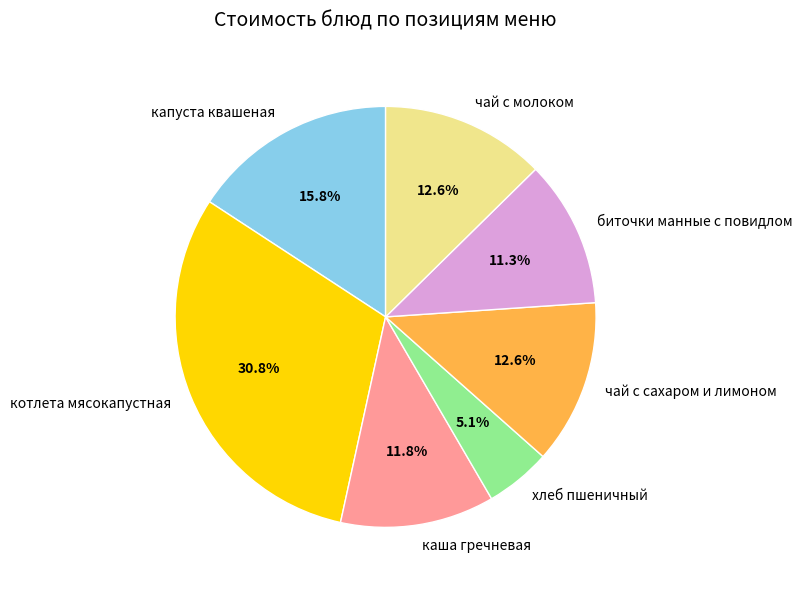

Which category has the smallest portion of the pie?

хлеб пшеничный